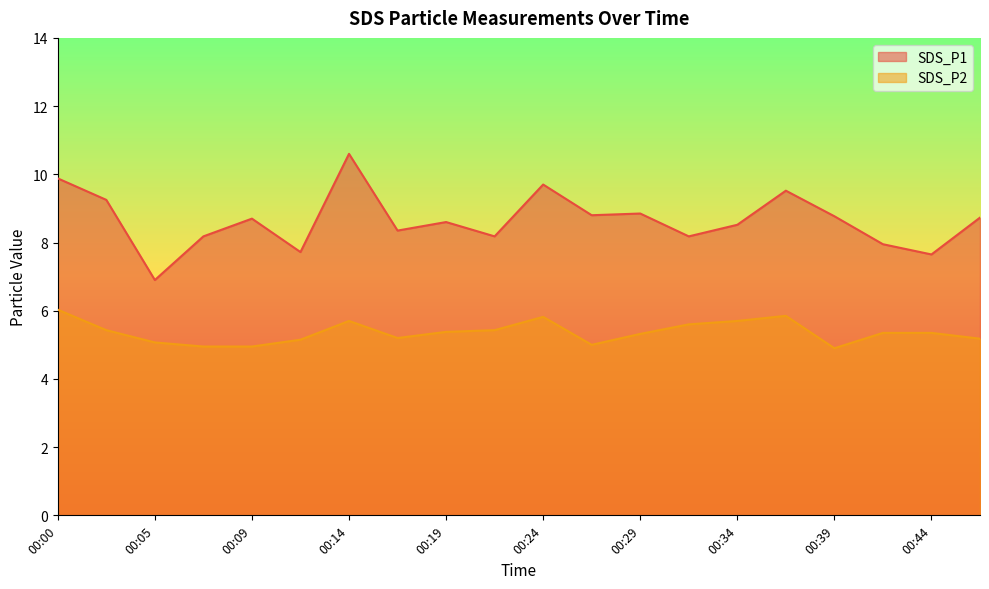

How many lines are shown in the chart?

2